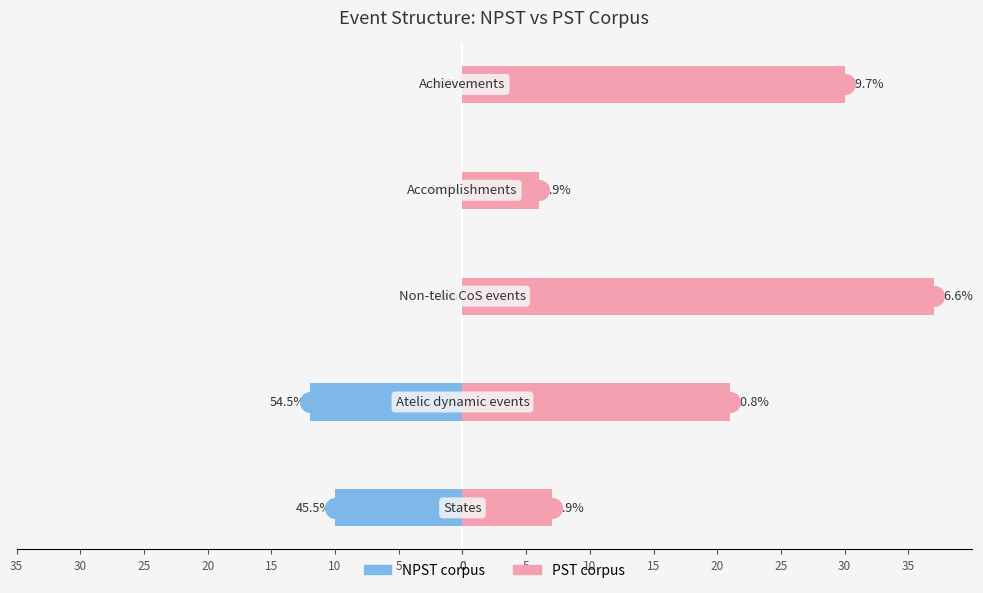

Is the value of NPST corpus at 5 greater than the value of PST corpus at 5?

No